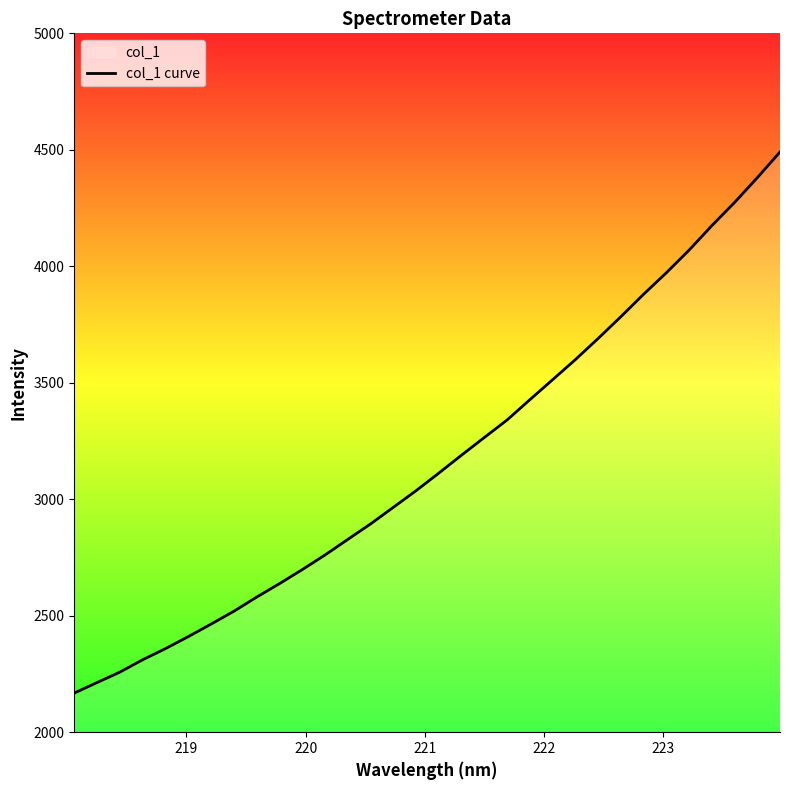

What is the smallest value displayed?

2168.1